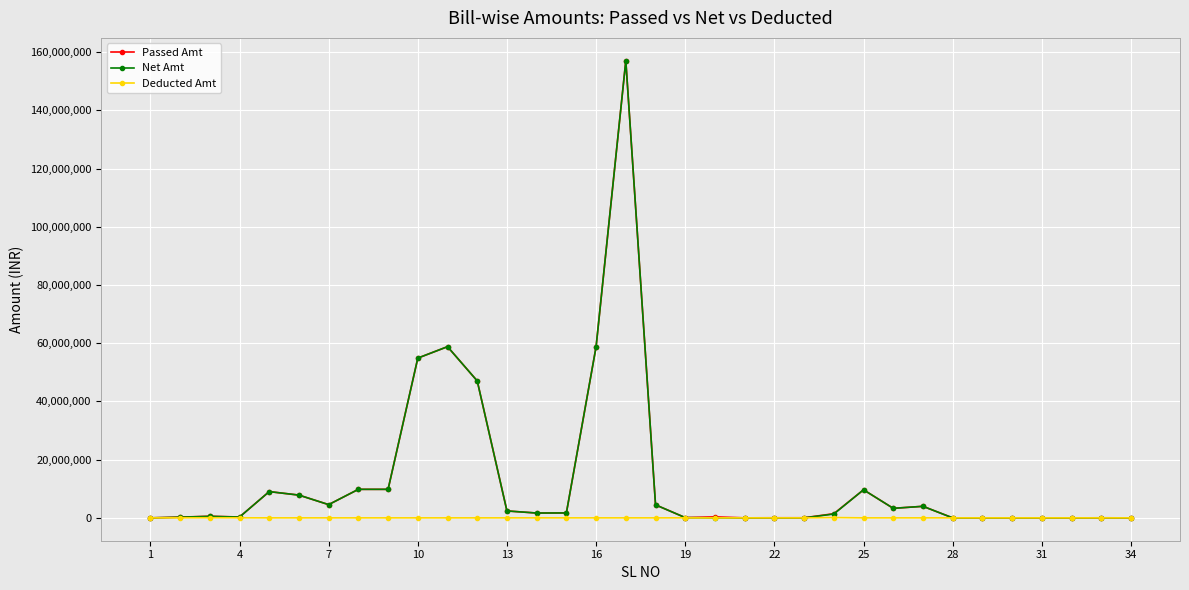

At how many categories does at least one series exceed 27129244?

5